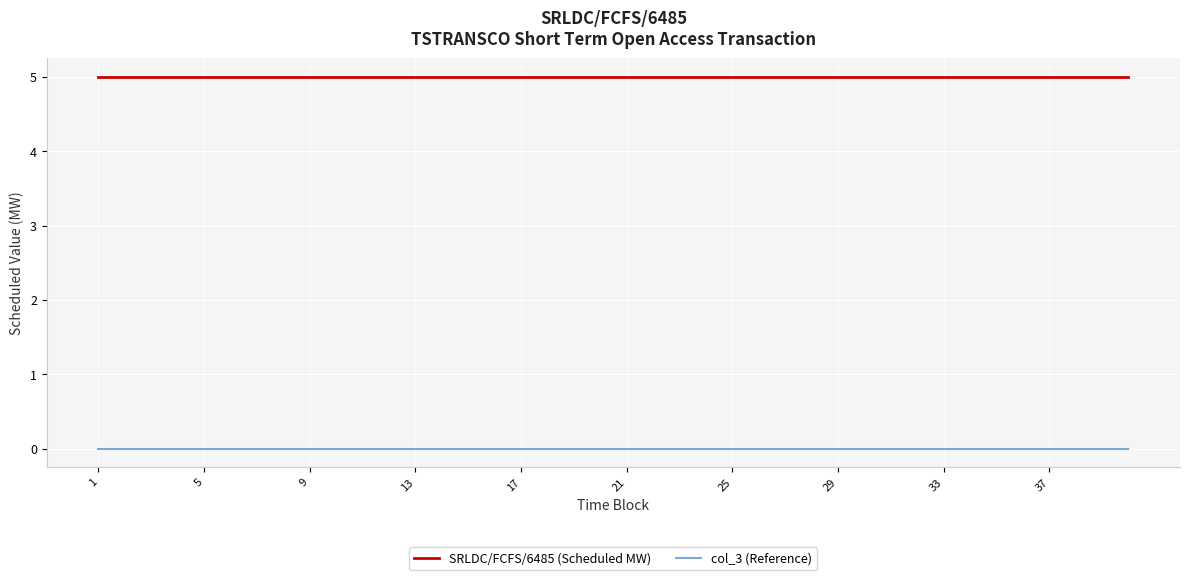

List the series in order of their overall mean, lowest first.

col_3 (Reference), SRLDC/FCFS/6485 (Scheduled MW)